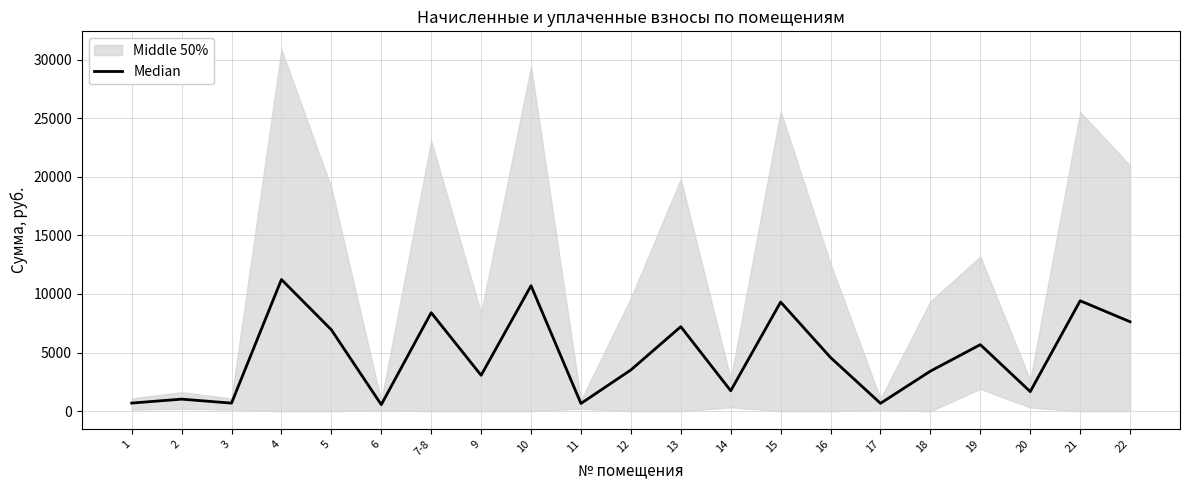

Reading left to right, transcribe all the data shown in this chart.

689.4	1025.3	685.9	11232.9	6943.2	555.1	8402.6	3061.3	10702.2	655.6	3515.9	7208.5	1739.5	9309.1	4577.2	668.2	3414.7	5674.2	1668.8	9417.0	7628.7